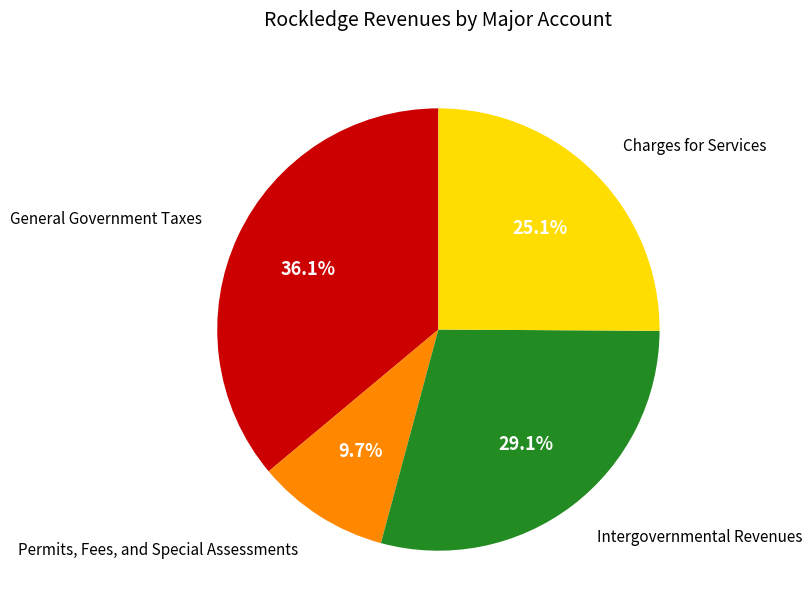

Between Intergovernmental Revenues and General Government Taxes, which is larger?

General Government Taxes